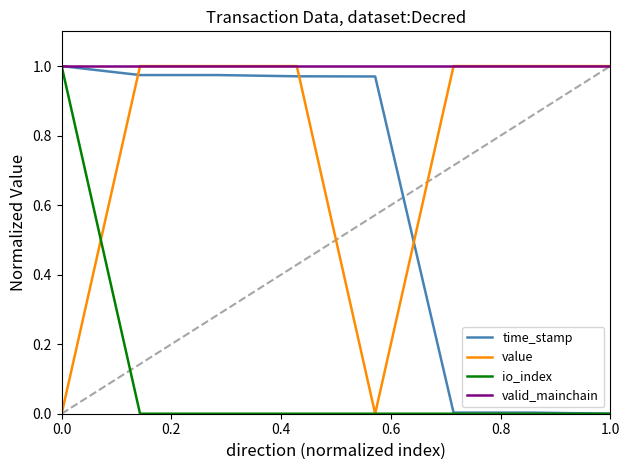

Does the chart display data point markers on the line(s)?

No